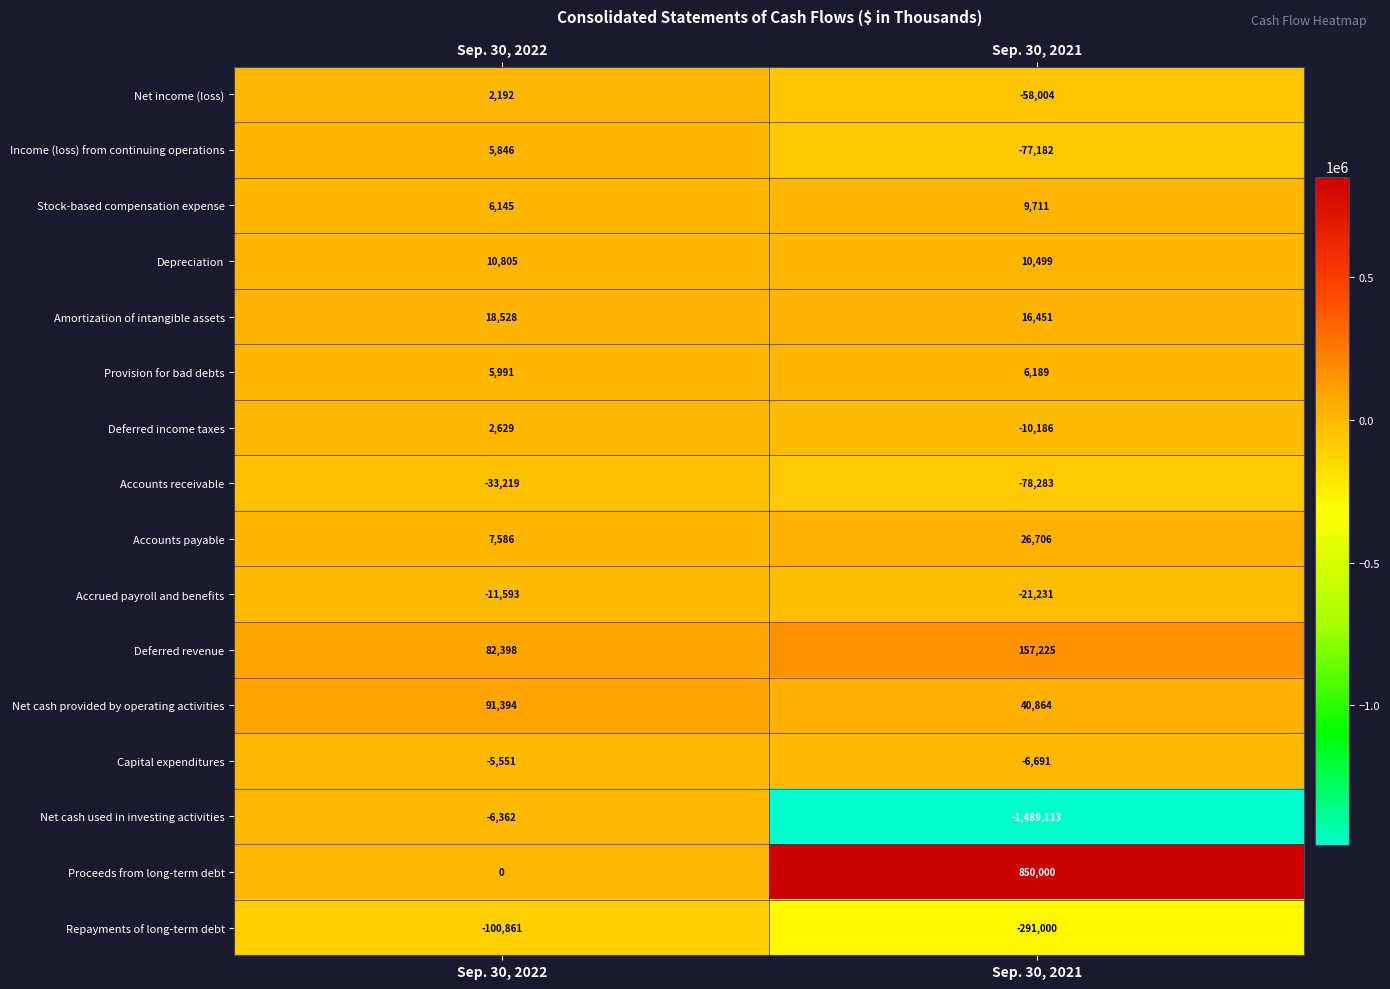

What is the difference between the Repayments of long-term debt values at Sep. 30, 2022 and Sep. 30, 2021?

190139